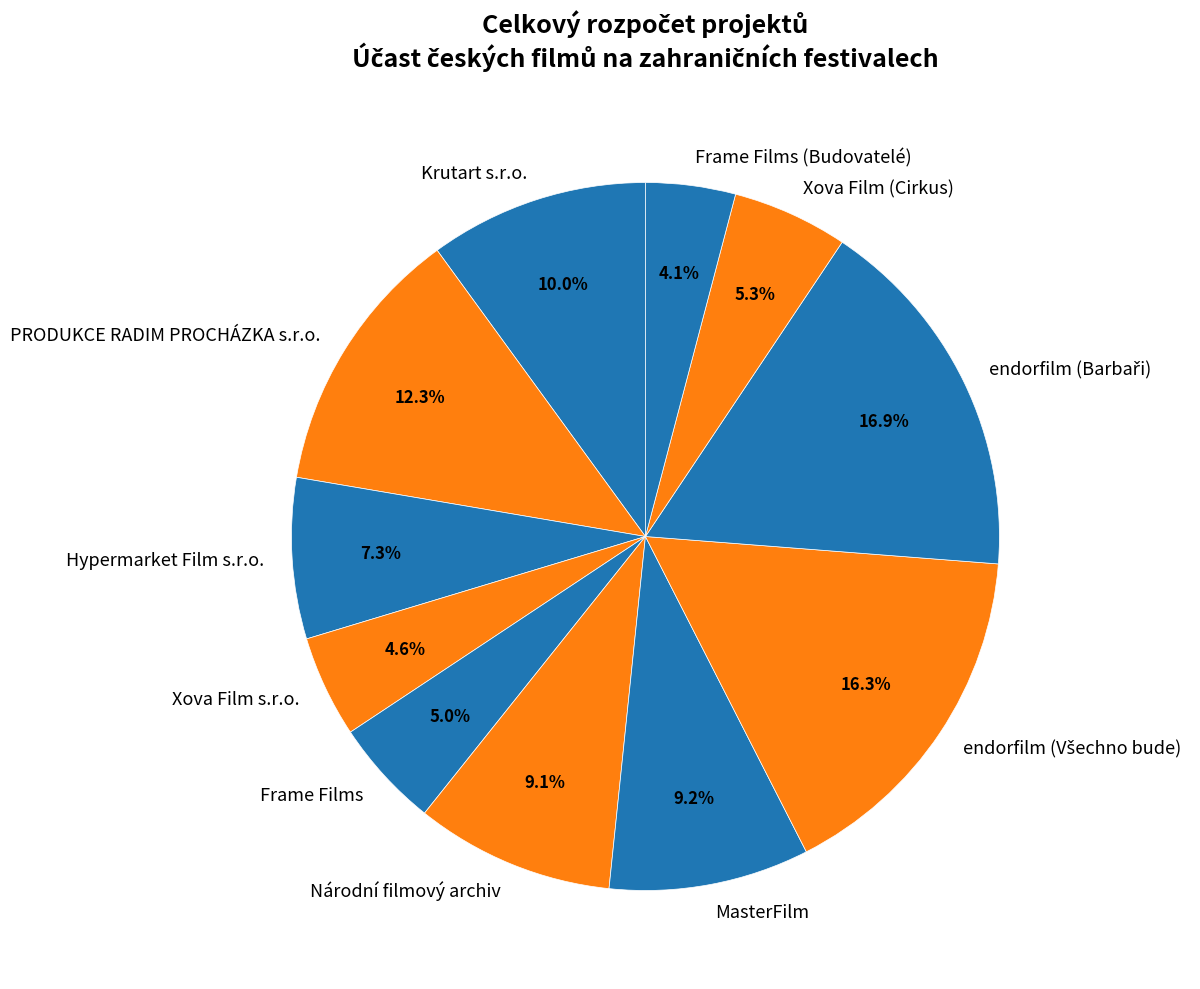

How many slices are in this pie chart?

11